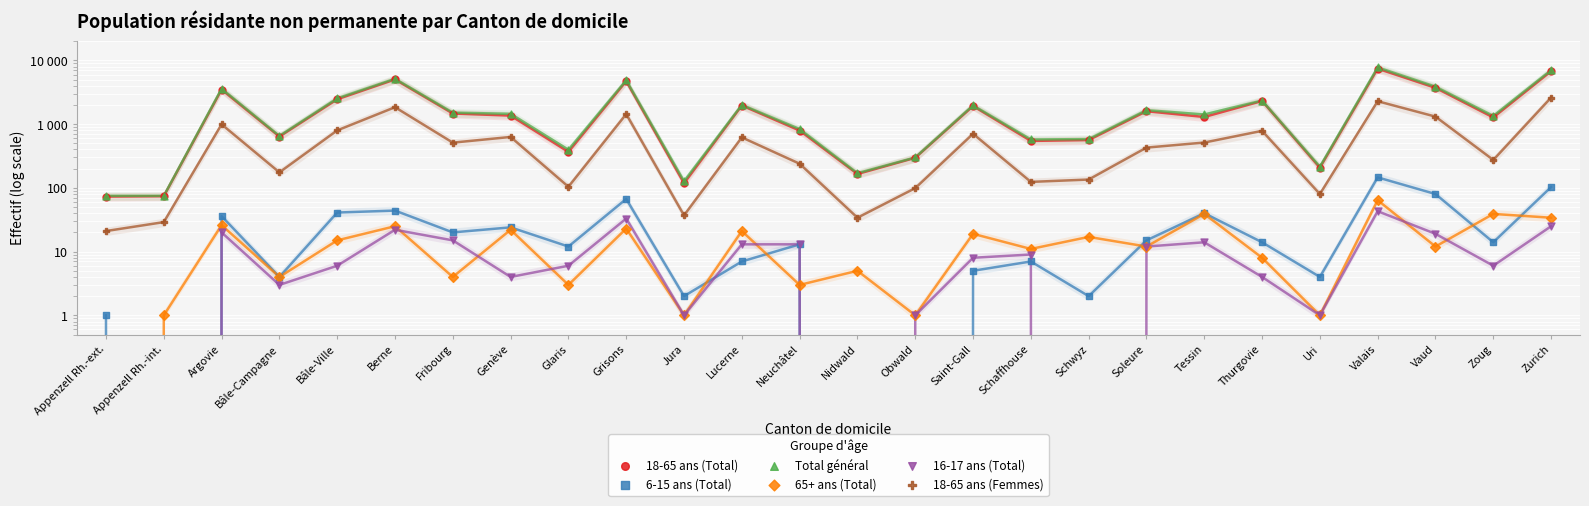

At which category is the sum across all series the highest?

Valais